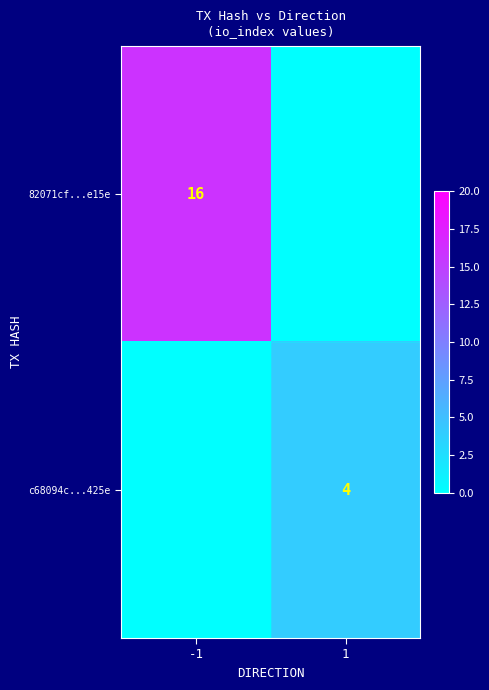

What is the difference between the highest and lowest values at 1?

4